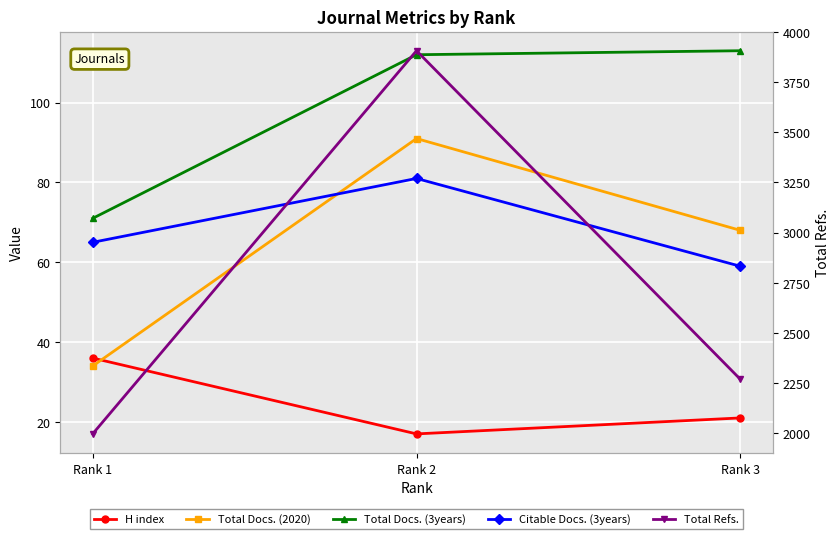

How many distinct data groups are displayed?

5